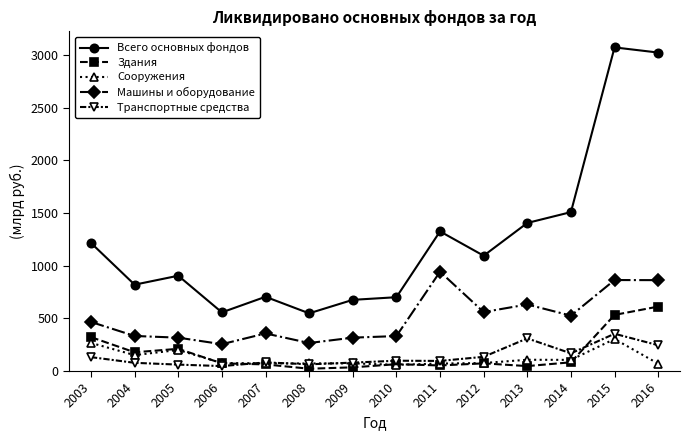

At how many categories does at least one series exceed 1740?

2